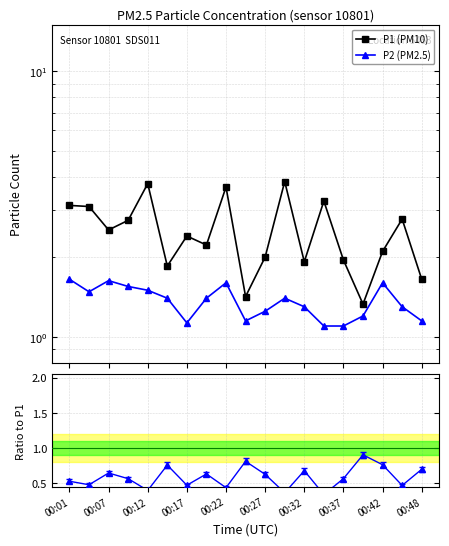

What position from the left is 00:48?

10